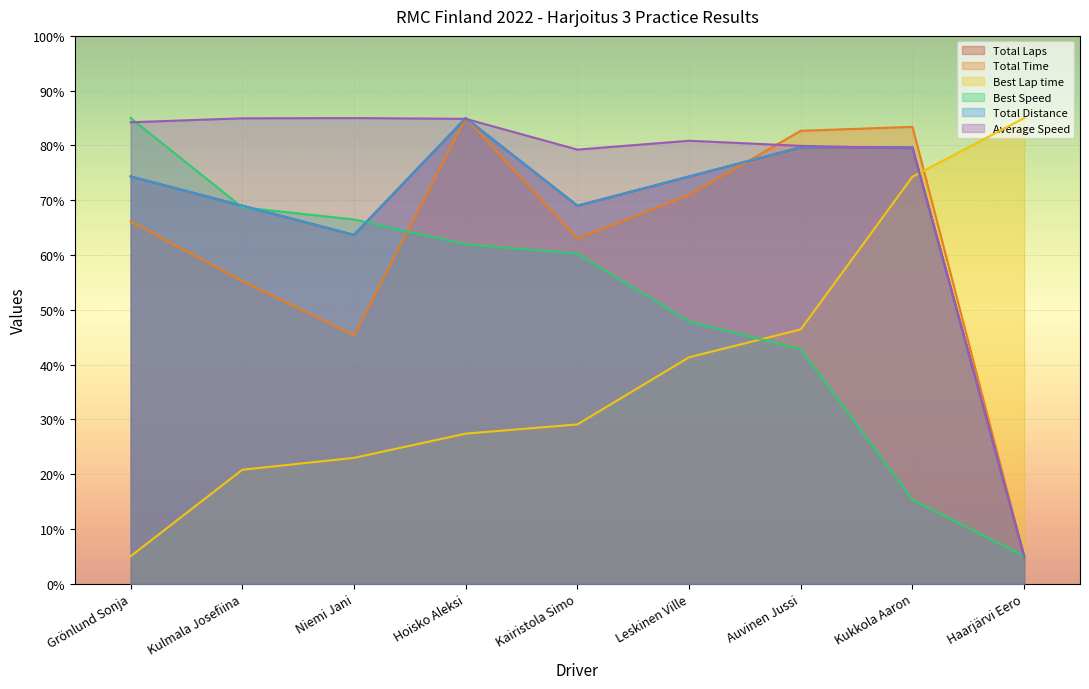

Reading left to right, what are all the values shown in this chart?

Total Laps: 74.3	69.0	63.7	85.0	69.0	74.3	79.7	79.7	5.0
Total Time: 66.1	55.3	45.3	85.0	63.0	71.0	82.7	83.4	5.0
Best Lap time: 5.0	20.8	23.0	27.4	29.1	41.3	46.4	74.3	85.0
Best Speed: 85.0	68.7	66.5	62.0	60.2	47.9	42.8	15.3	5.0
Total Distance: 74.3	69.0	63.7	85.0	69.0	74.3	79.7	79.7	5.0
Average Speed: 84.2	85.0	85.0	84.9	79.2	80.9	79.9	79.5	5.0